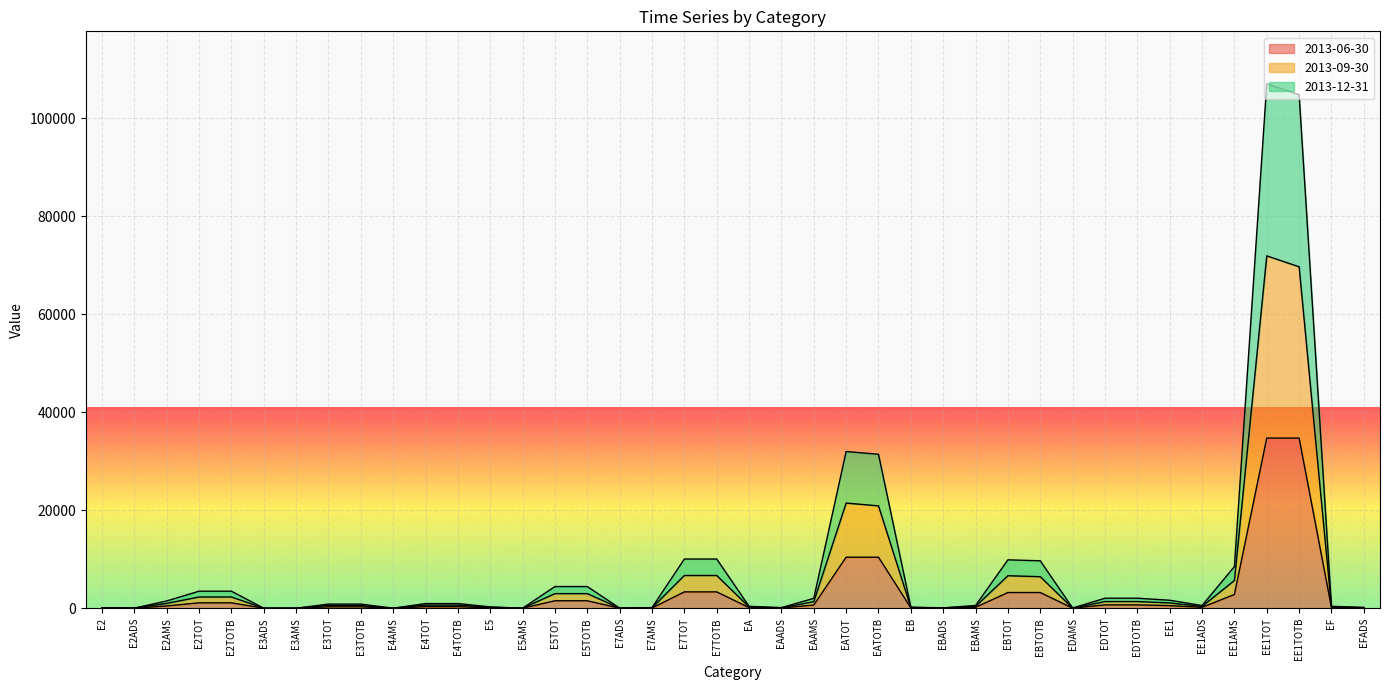

Reading left to right, transcribe all the data shown in this chart.

2013-06-30: 38	8	461	1101	1101	1	2	285	285	2	314	314	94	2	1521	1521	6	44	3334	3334	132	40	649	10411	10411	72	26	182	3203	3203	14	686	686	530	183	2801	34716	34716	128	52
2013-09-30: 76	17	980	2291	2291	2	4	561	561	4	630	630	183	4	2977	2977	12	85	6678	6678	259	82	1332	21453	20888	144	52	369	6631	6433	26	1360	1360	1079	370	5659	71900	69671	256	109
2013-12-31: 114	25	1479	3474	3474	3	6	842	842	7	950	950	271	6	4422	4422	18	125	10039	10039	386	123	2018	31976	31411	218	71	561	9874	9676	38	2043	2043	1629	548	8501	107015	104786	389	168